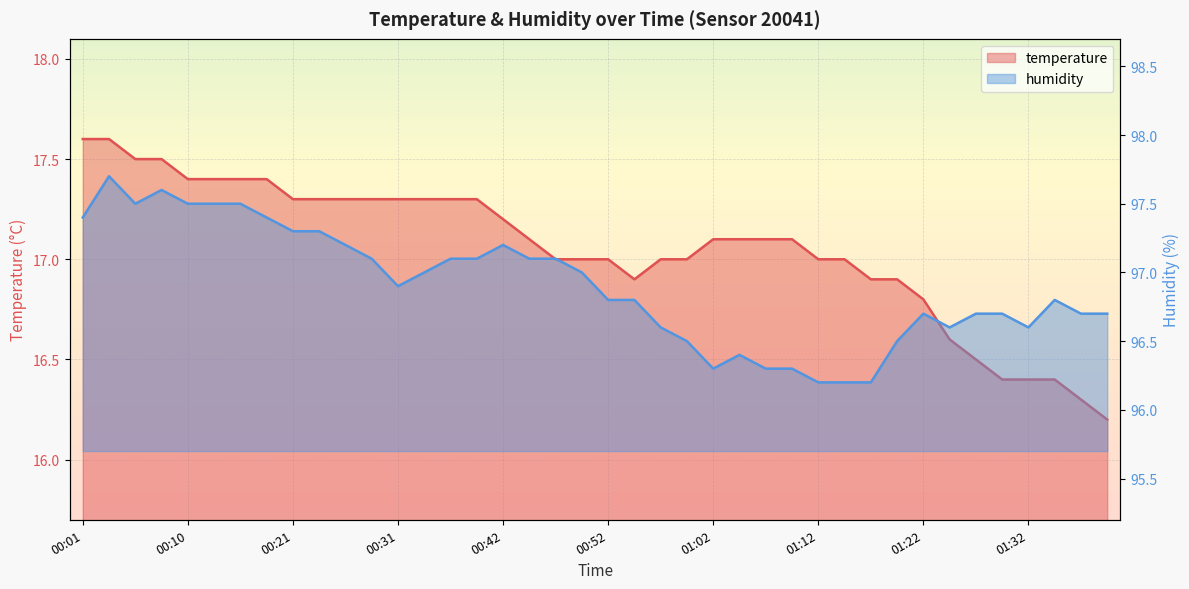

List the series in order of their peak value, highest first.

humidity, temperature